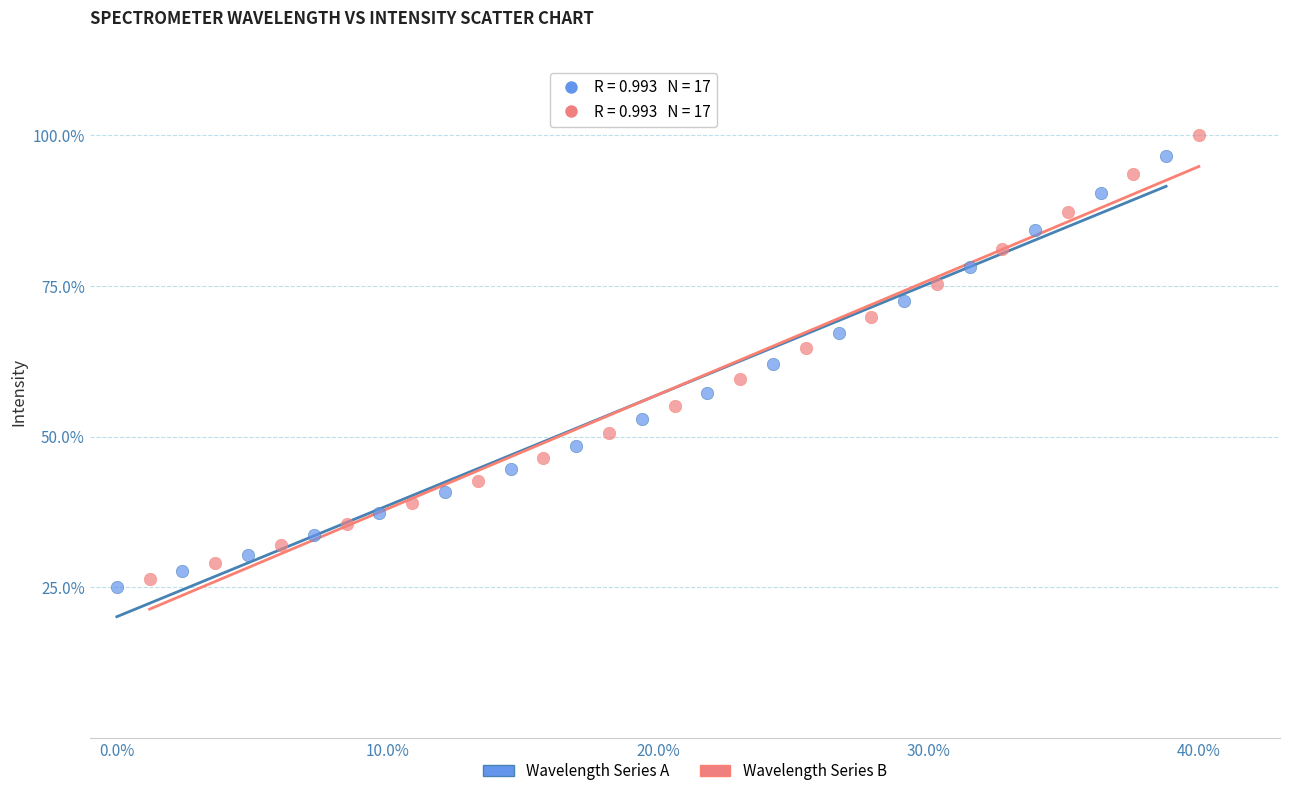

Which series has the largest Y range (max minus min)?

Wavelength Series B